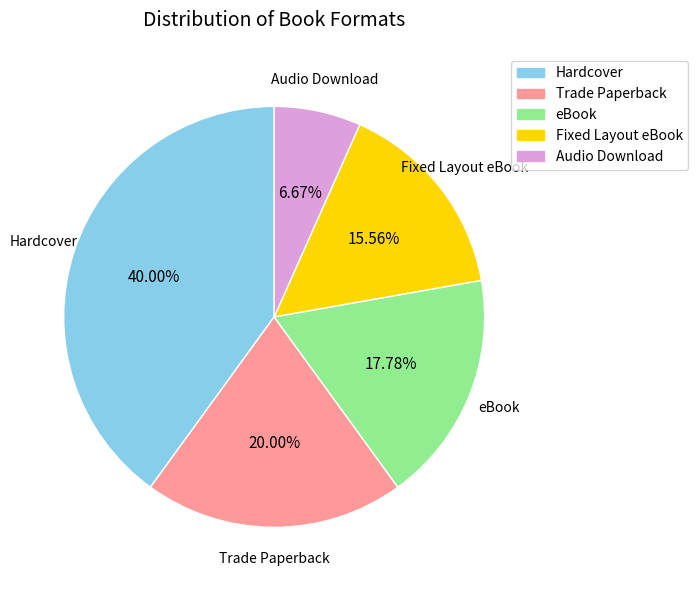

The Audio Download slice represents 7% of the pie. True or false?

True